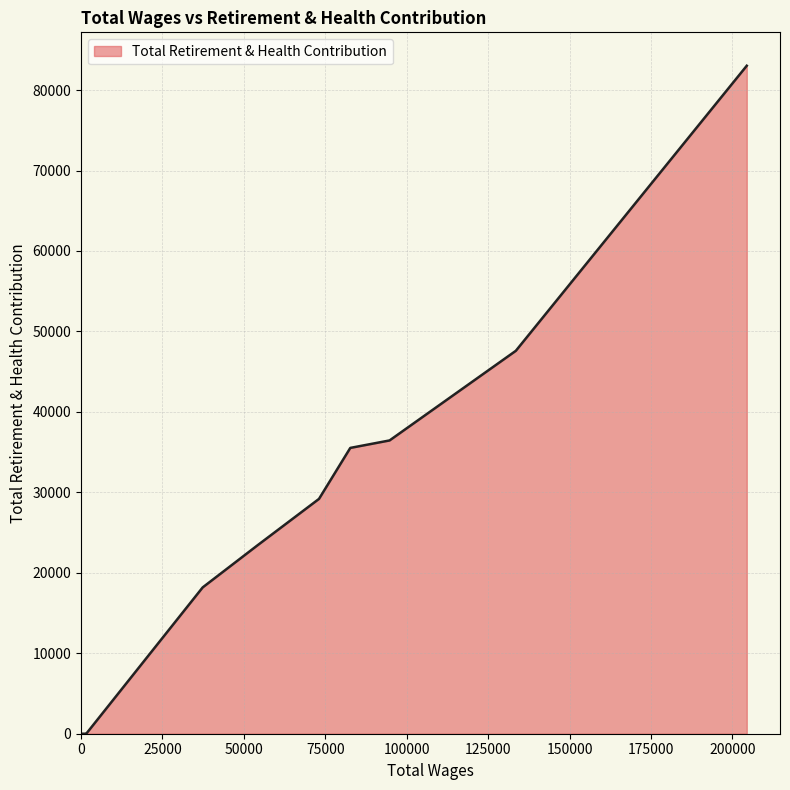

True or false: there are more than 2 points higher than both neighbors.

False